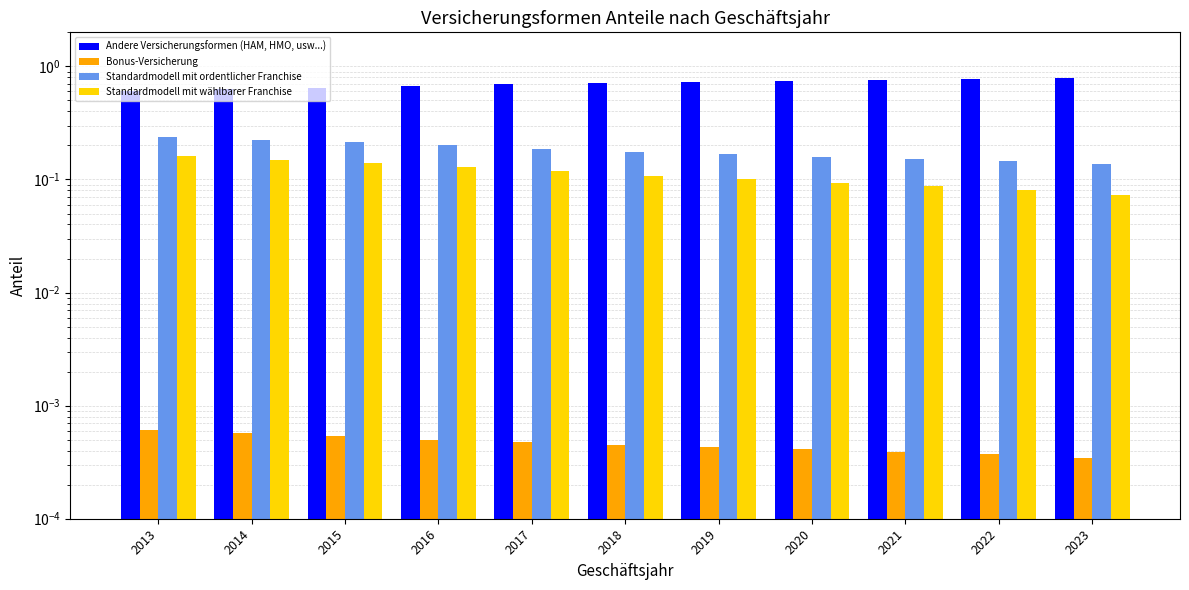

Reading right to left, list all the values displayed in this chart.

Andere Versicherungsformen (HAM, HMO, usw...): 0.8	0.8	0.8	0.7	0.7	0.7	0.7	0.7	0.6	0.6	0.6
Bonus-Versicherung: 0.0	0.0	0.0	0.0	0.0	0.0	0.0	0.0	0.0	0.0	0.0
Standardmodell mit ordentlicher Franchise: 0.1	0.1	0.2	0.2	0.2	0.2	0.2	0.2	0.2	0.2	0.2
Standardmodell mit wählbarer Franchise: 0.1	0.1	0.1	0.1	0.1	0.1	0.1	0.1	0.1	0.1	0.2